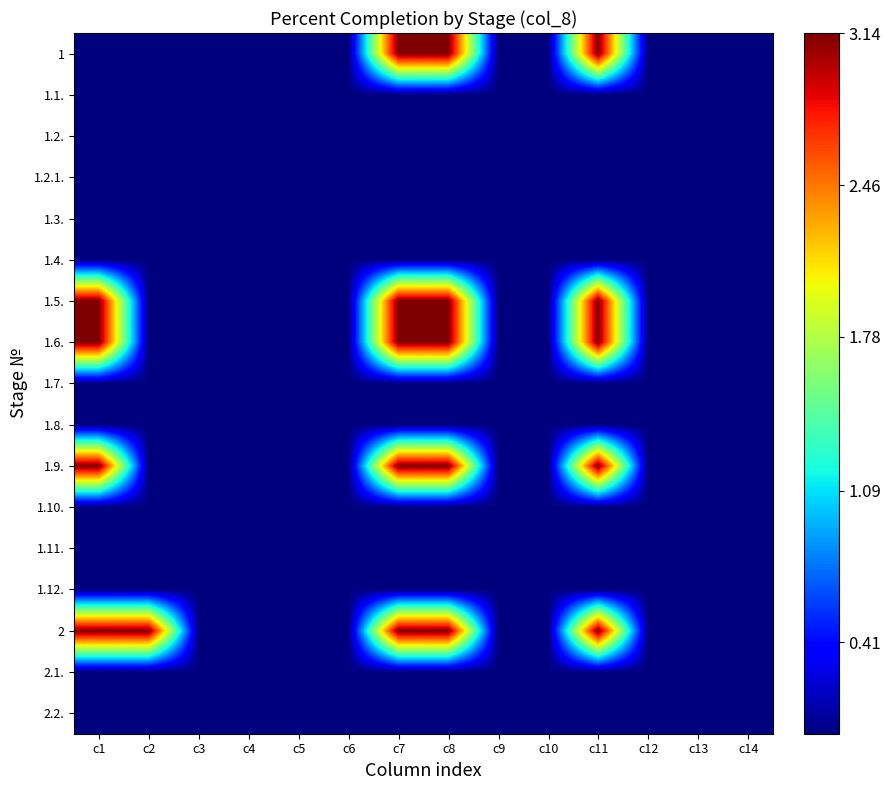

Between c9 and c11, which is larger?

c11